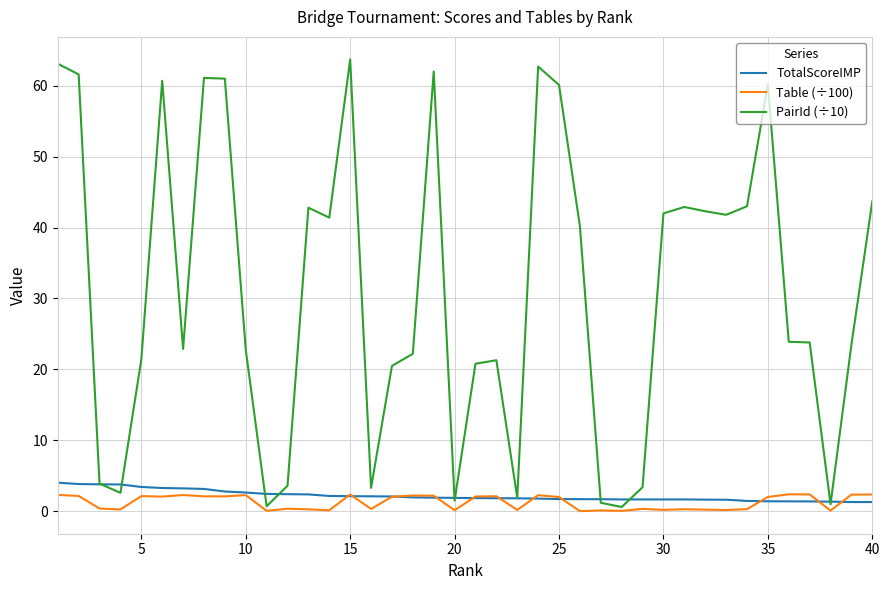

Which series has the largest range (max minus min)?

PairId (÷10)